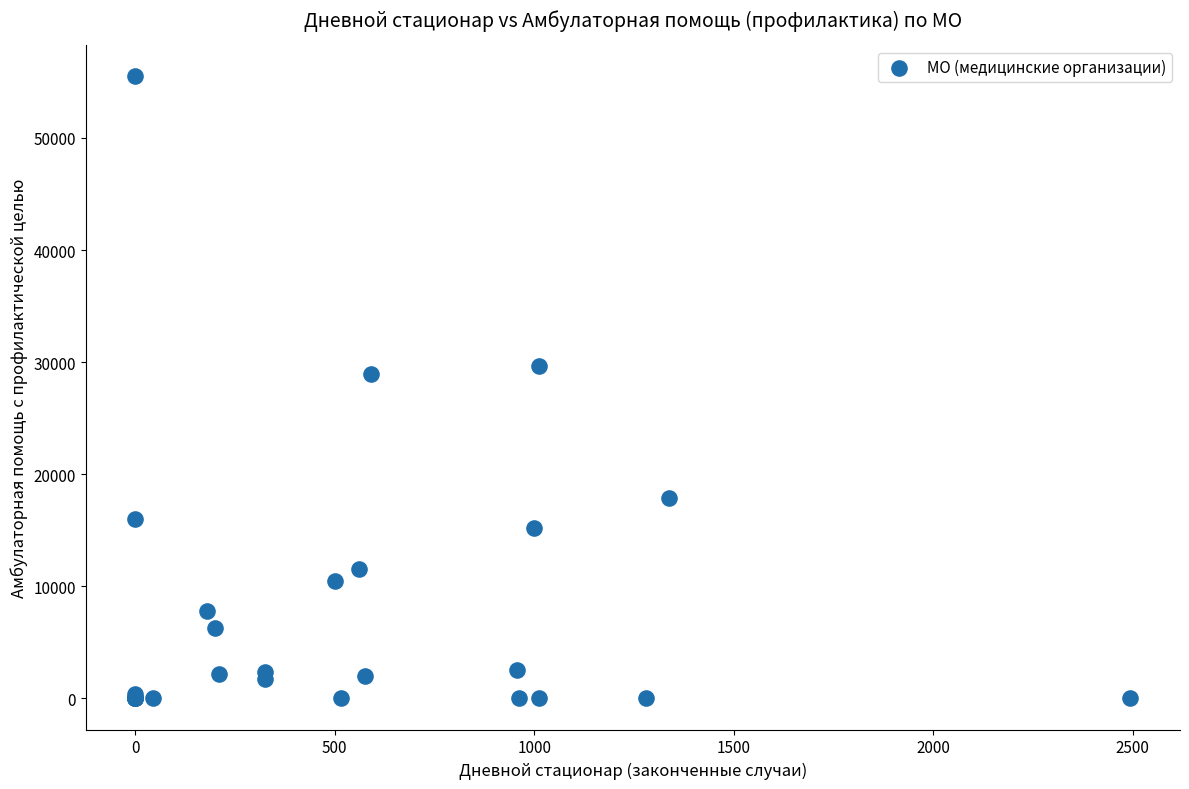

What Y value in the scatter plot is closest to 27750?

28980